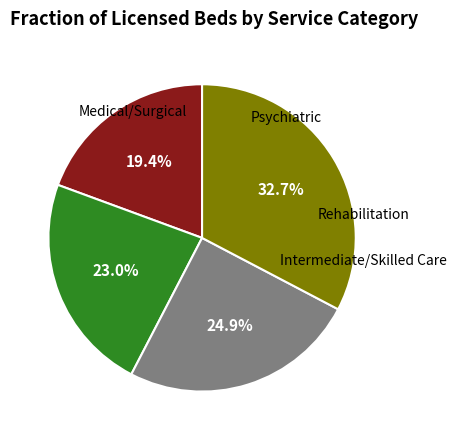

Does any single category account for the majority?

No